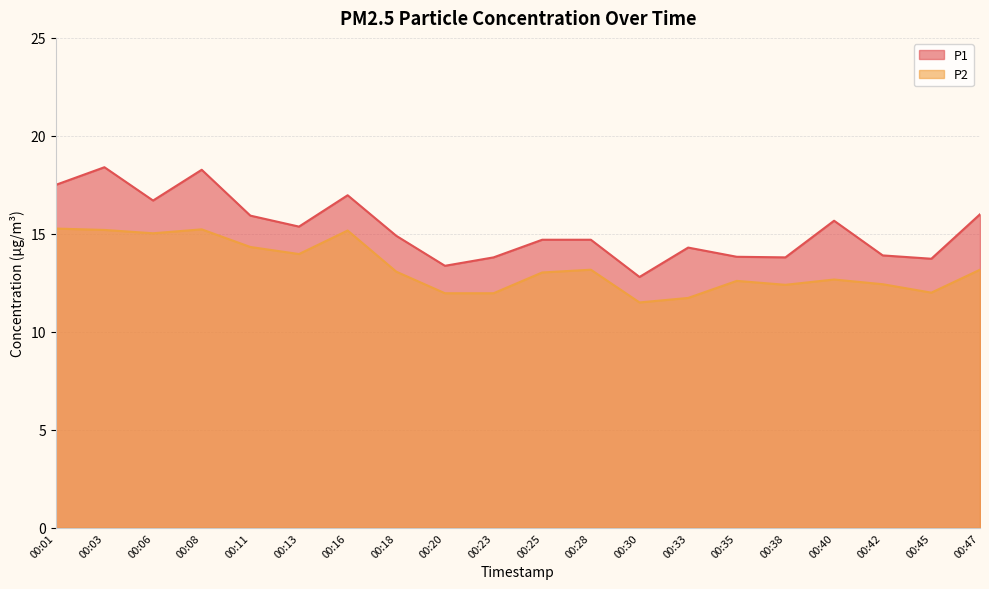

What is the value of the P2 point at the 2nd from the left?

15.2